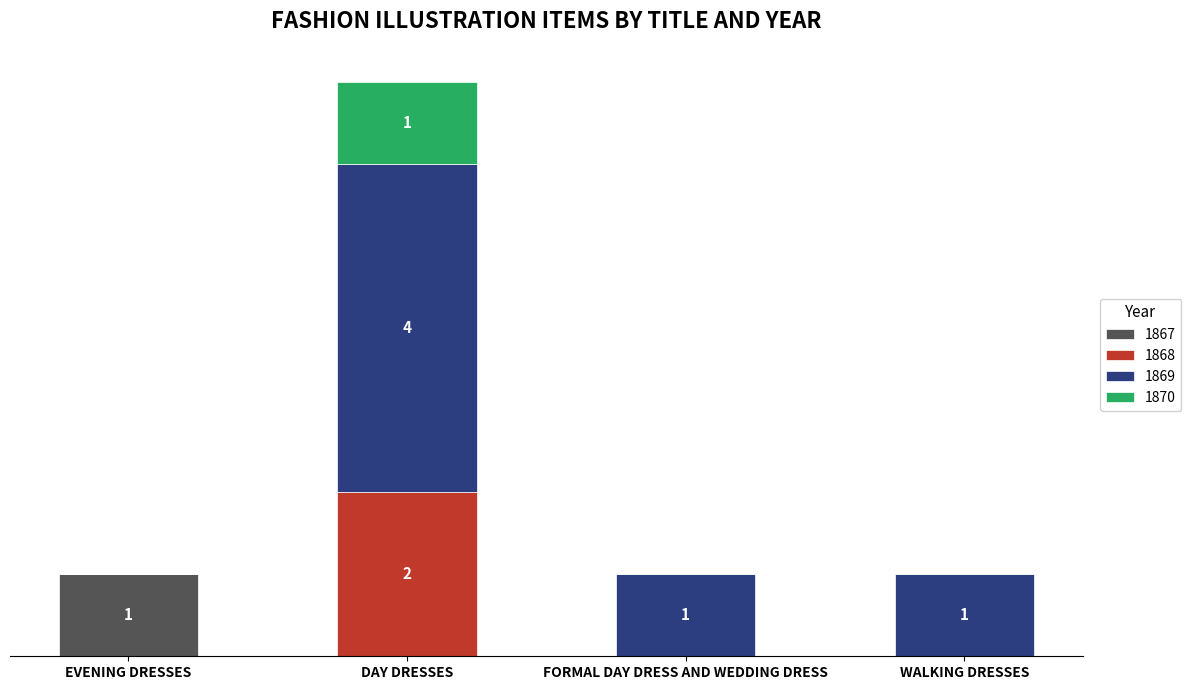

What are all the series names shown in the legend?

1867, 1868, 1869, 1870